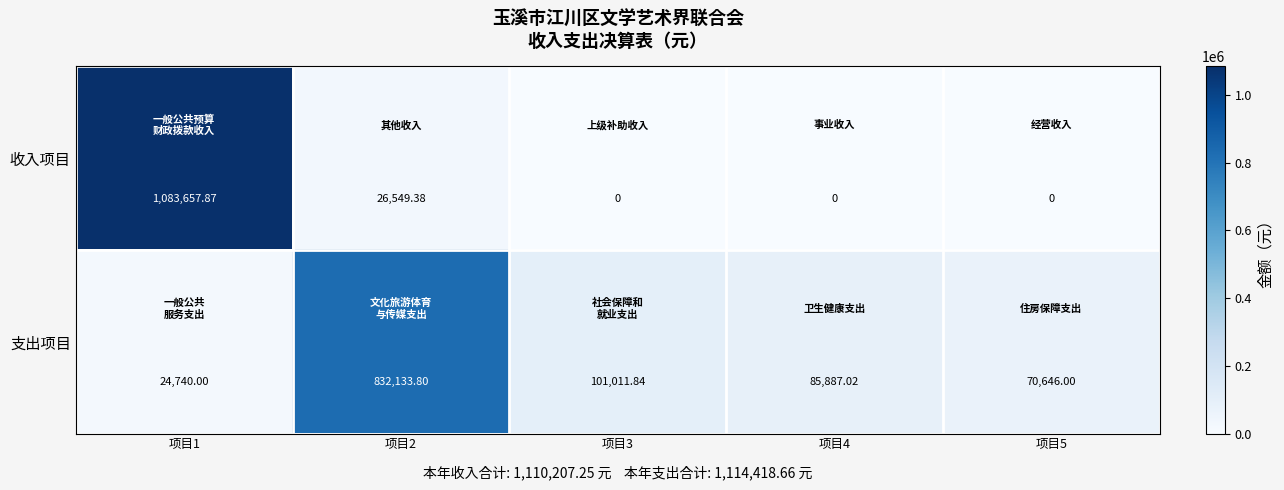

Which series changed the most between 项目2 and 项目3?

支出项目